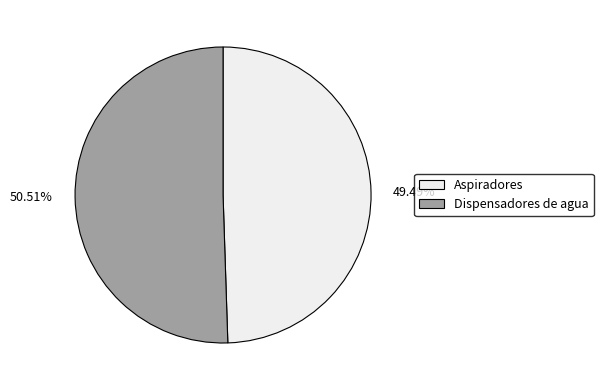

The Aspiradores slice represents 49% of the pie. True or false?

True